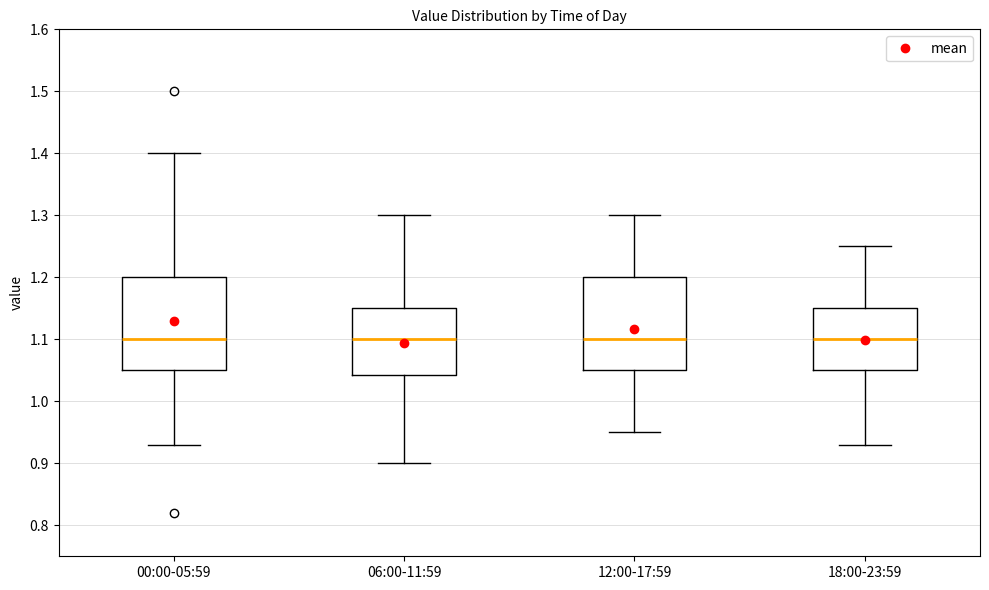

Where does the lower whisker of the box for 06:00-11:59 end on the y-axis? The values are not printed on the chart, so give them approximately, as read against the axis.

0.90